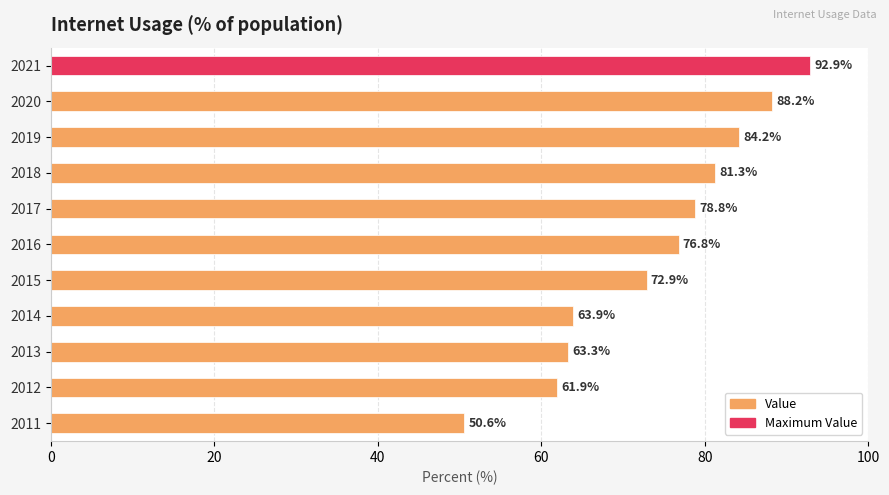

At which label is the value closest to 71?

2015